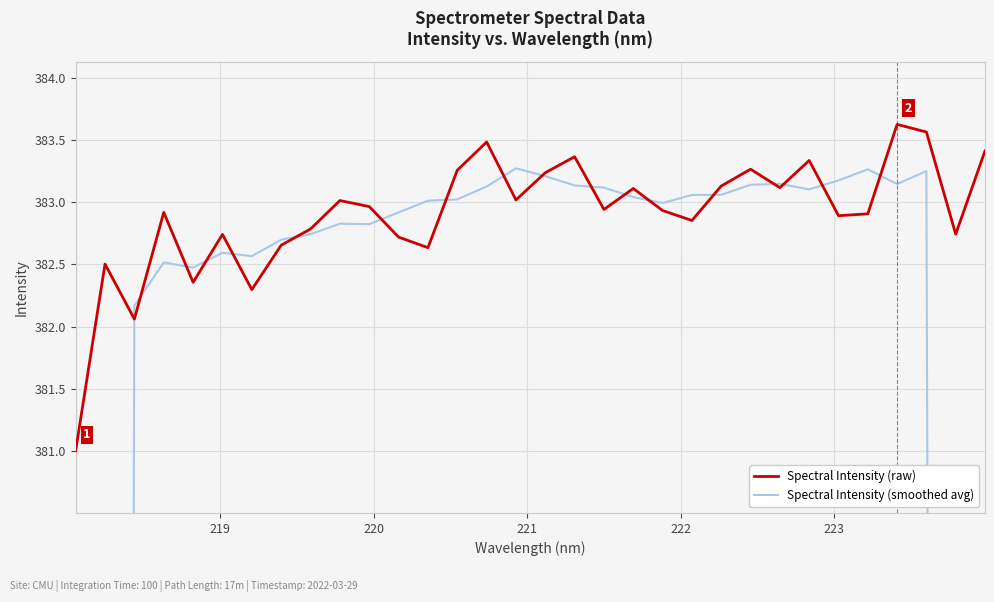

What is the minimum value shown in the chart?

229.1